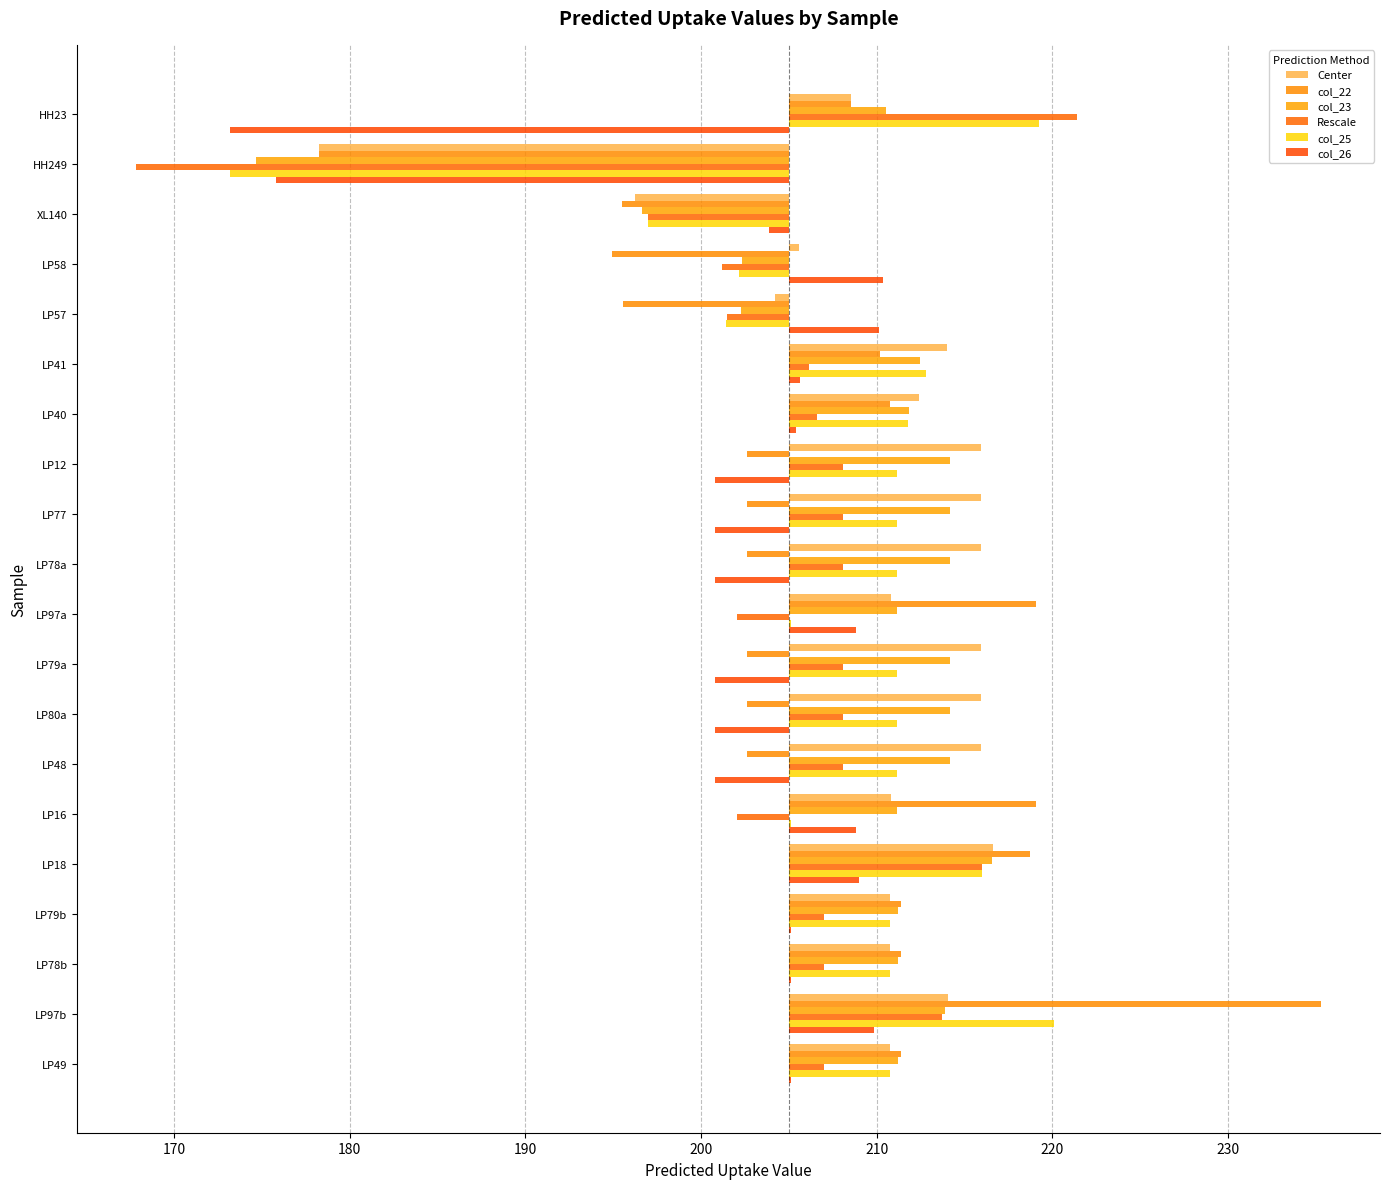

Reading right to left, what are all the values shown in this chart?

Center: 5.8	9.1	5.8	5.8	11.6	5.8	10.9	10.9	10.9	5.8	10.9	10.9	10.9	7.4	9.0	-0.8	0.6	-8.8	-26.8	3.6
col_22: 6.4	30.3	6.4	6.4	13.7	14.1	-2.4	-2.4	-2.4	14.1	-2.4	-2.4	-2.4	5.8	5.2	-9.4	-10.1	-9.5	-26.7	3.6
col_23: 6.2	8.9	6.2	6.2	11.6	6.2	9.2	9.2	9.2	6.2	9.2	9.2	9.2	6.8	7.5	-2.7	-2.7	-8.4	-30.3	5.6
Rescale: 2.0	8.7	2.0	2.0	11.0	-3.0	3.1	3.1	3.1	-3.0	3.1	3.1	3.1	1.6	1.2	-3.5	-3.8	-8.0	-37.1	16.4
col_25: 5.8	15.1	5.8	5.8	11.0	0.1	6.2	6.2	6.2	0.1	6.2	6.2	6.2	6.8	7.8	-3.6	-2.8	-8.0	-31.8	14.2
col_26: 0.1	4.8	0.1	0.1	4.0	3.8	-4.2	-4.2	-4.2	3.8	-4.2	-4.2	-4.2	0.4	0.6	5.1	5.4	-1.1	-29.2	-31.8